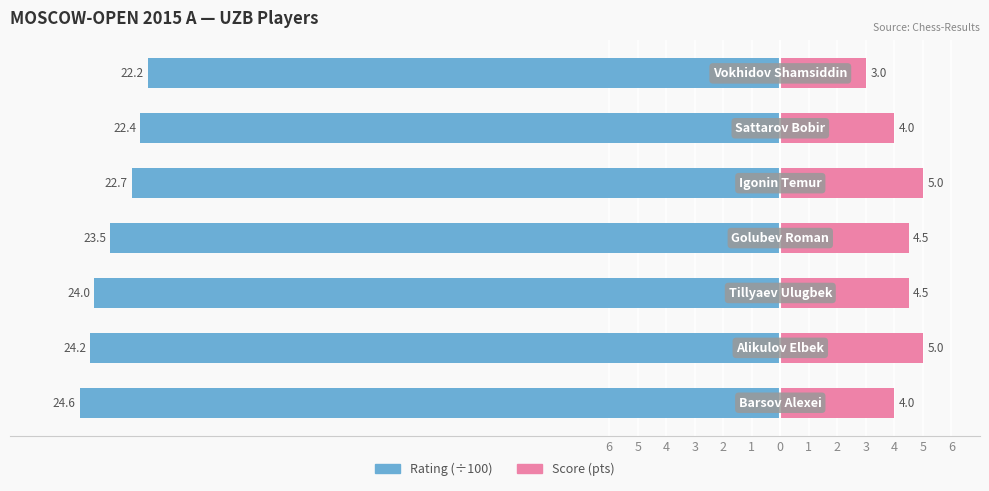

The Rating (÷100) series shows -22.7 at 2. True or false?

True